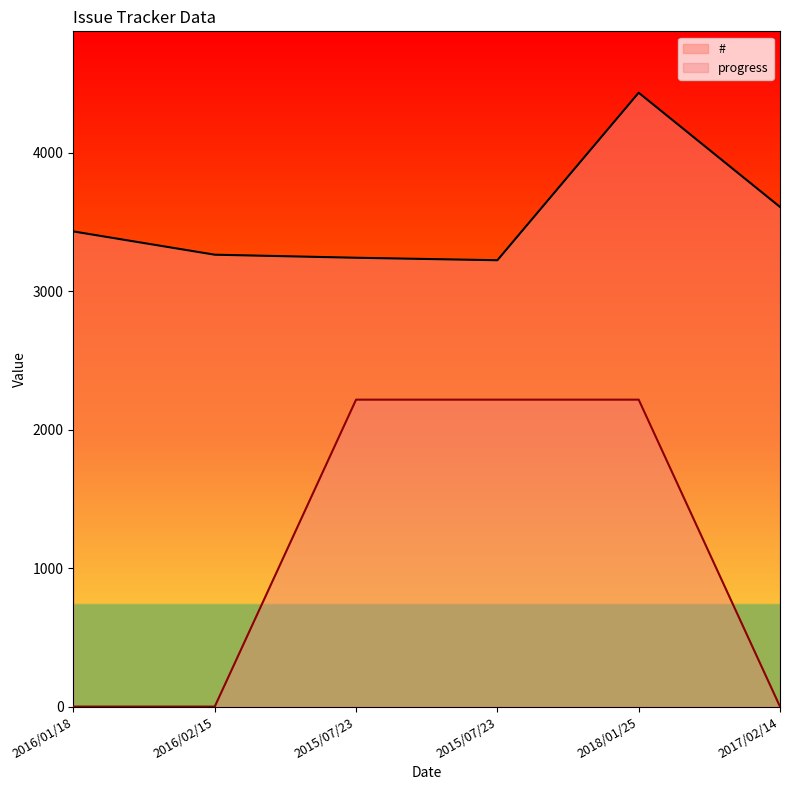

How many interior local valleys does the # series have?

1